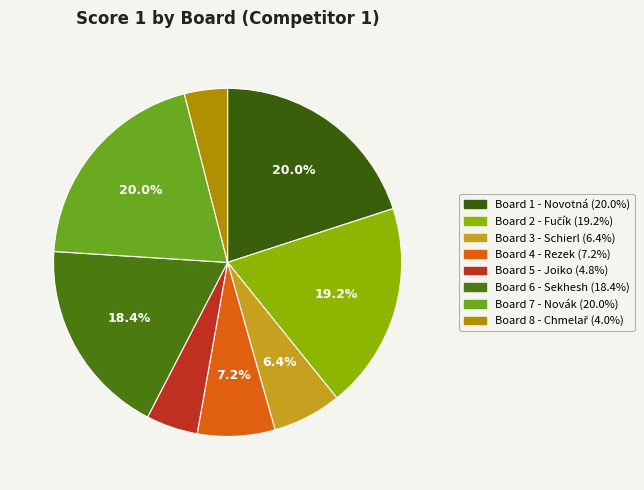

To the nearest percent, what is the average slice percentage?

12%